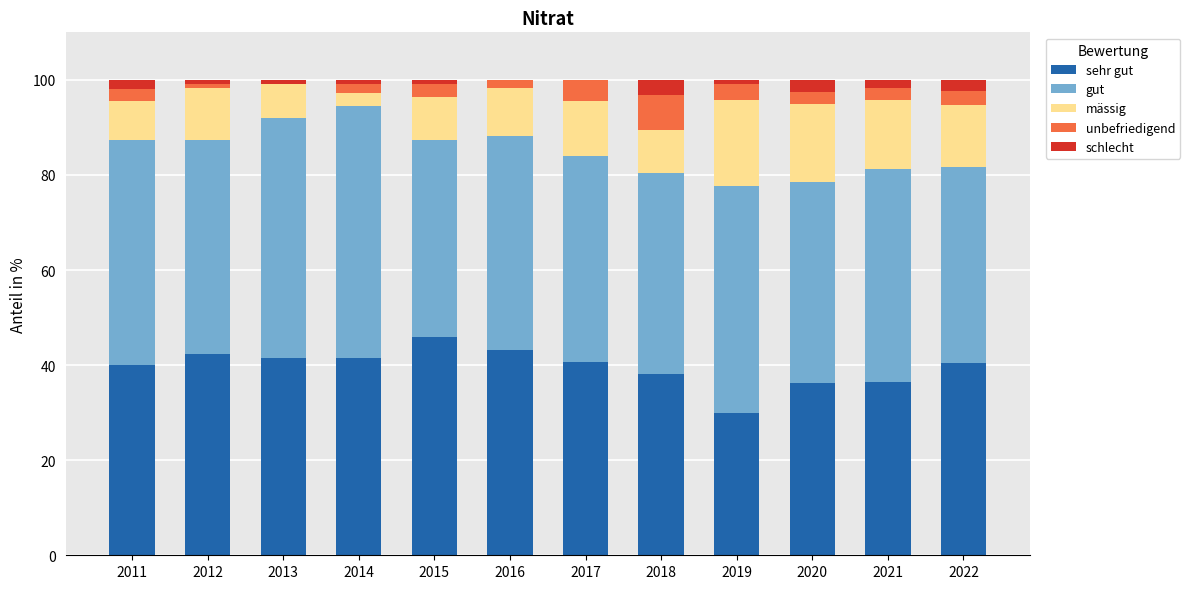

How many categories are shown in the chart?

12